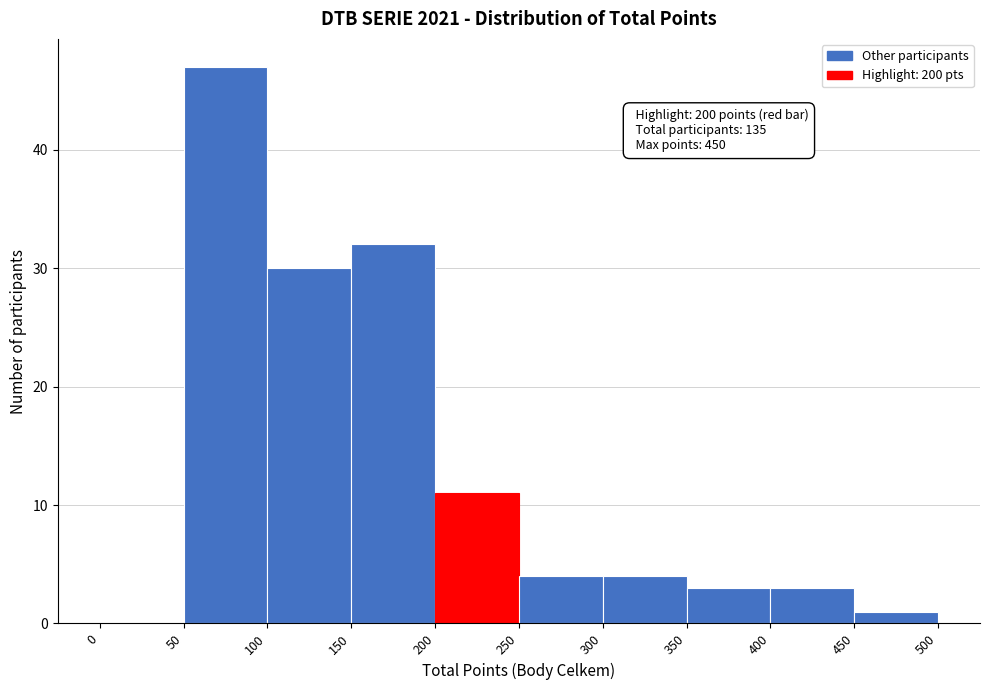

Over which range of the x-axis is the bar tallest?

50 to 100